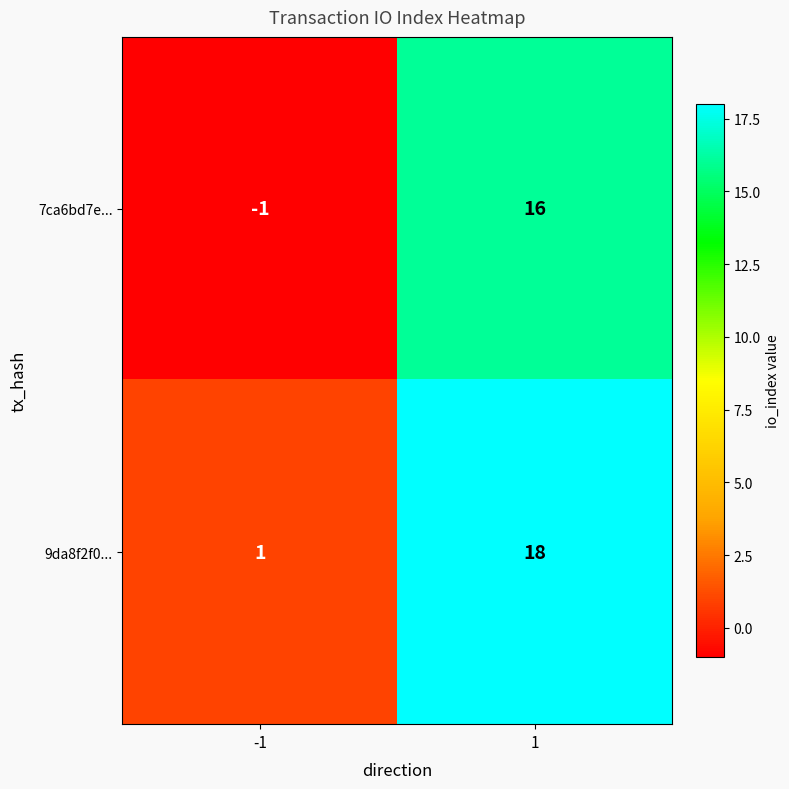

What is the highest value of the 7ca6bd7e... series?

16